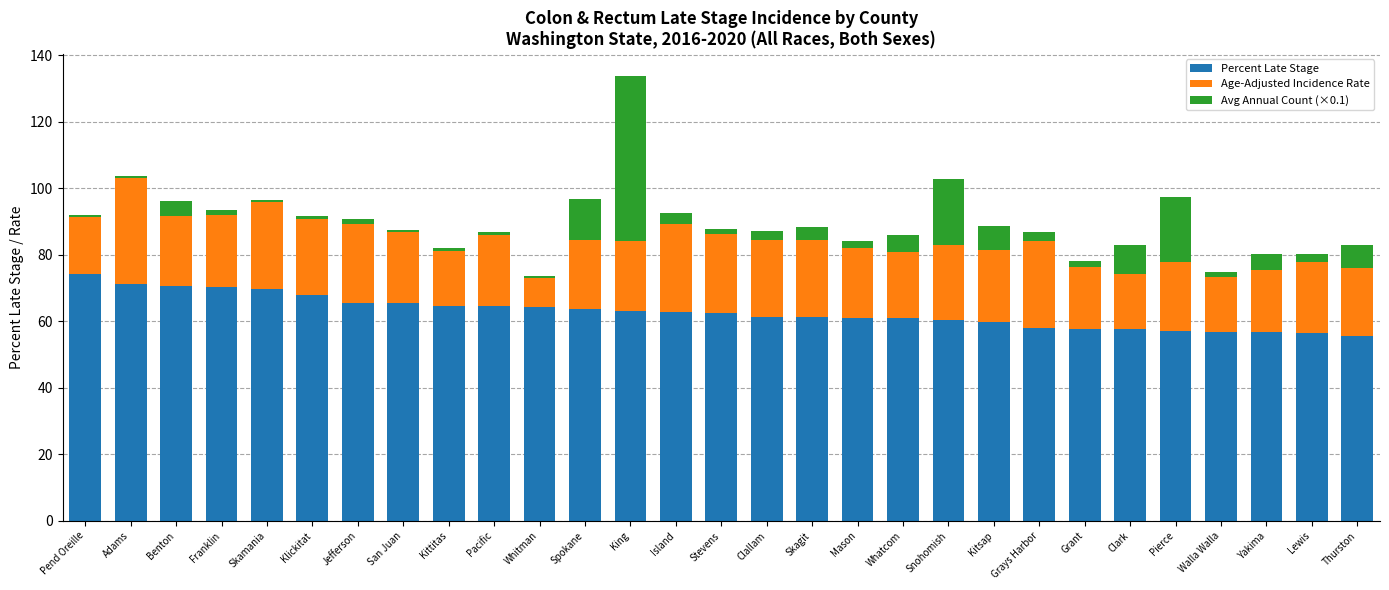

At which category is the sum across all series the highest?

King